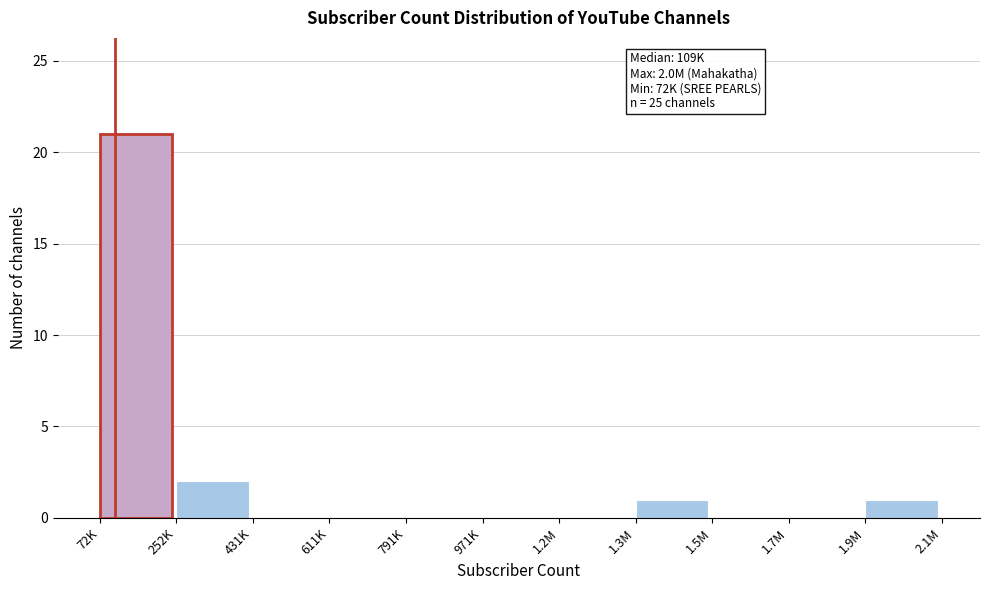

Reading right to left, list all the values displayed in this chart.

1.9M=1	1.7M=0	1.5M=0	1.3M=1	1.2M=0	971K=0	791K=0	611K=0	431K=0	252K=2	72K=21